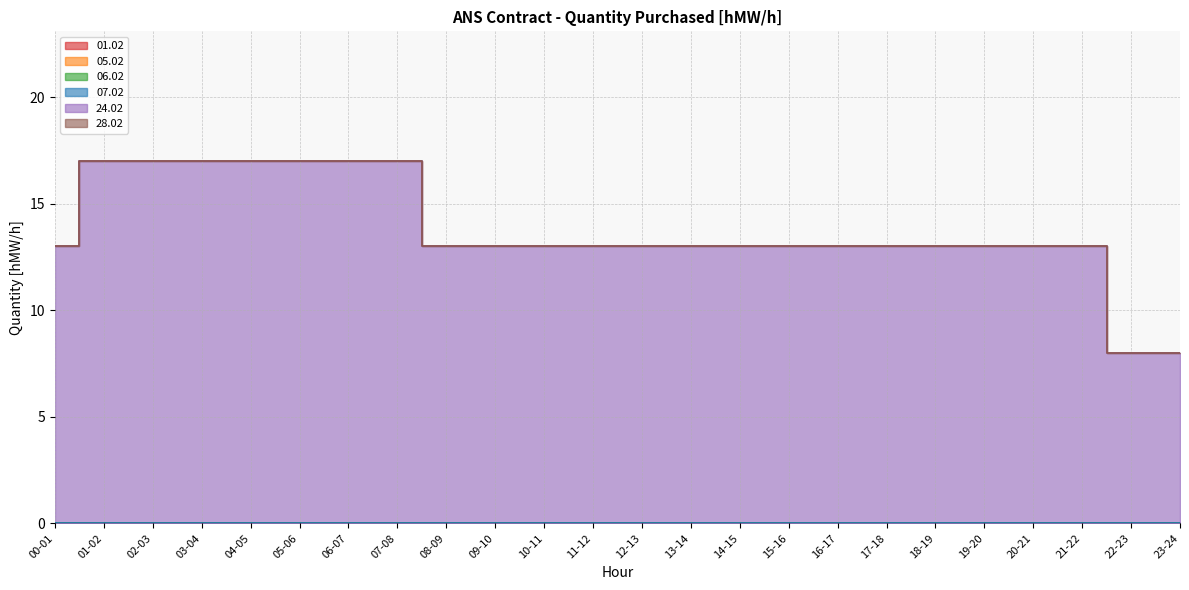

What is the difference between the highest and lowest values at 21-22?

13